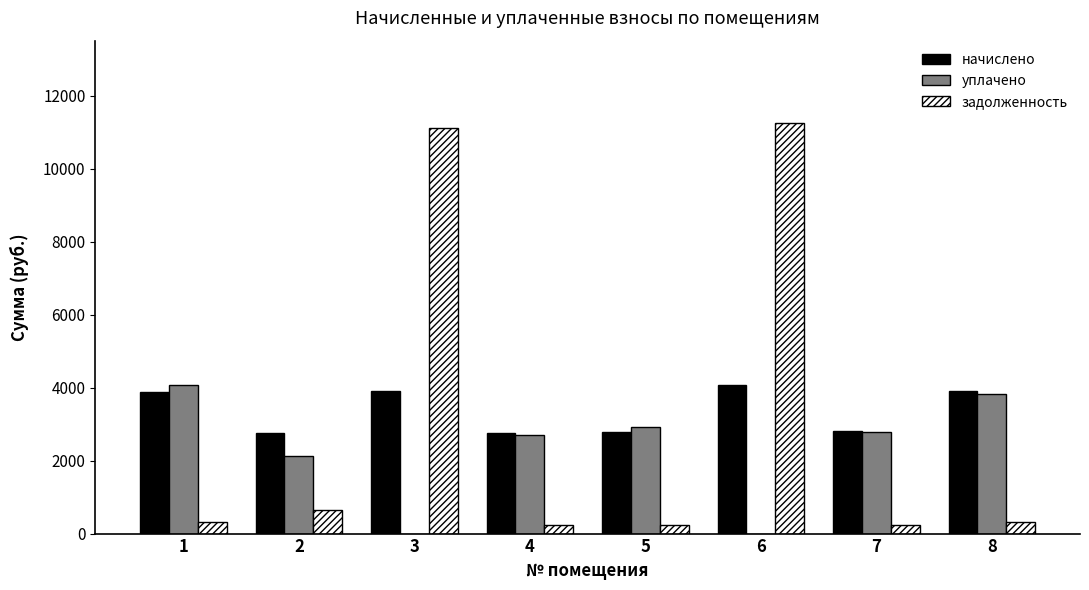

What is the total value across all series at 8?

8069.0